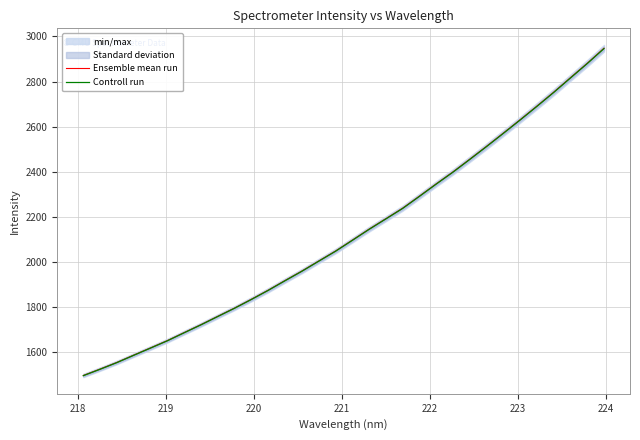

Which series has the largest range (max minus min)?

Ensemble mean run